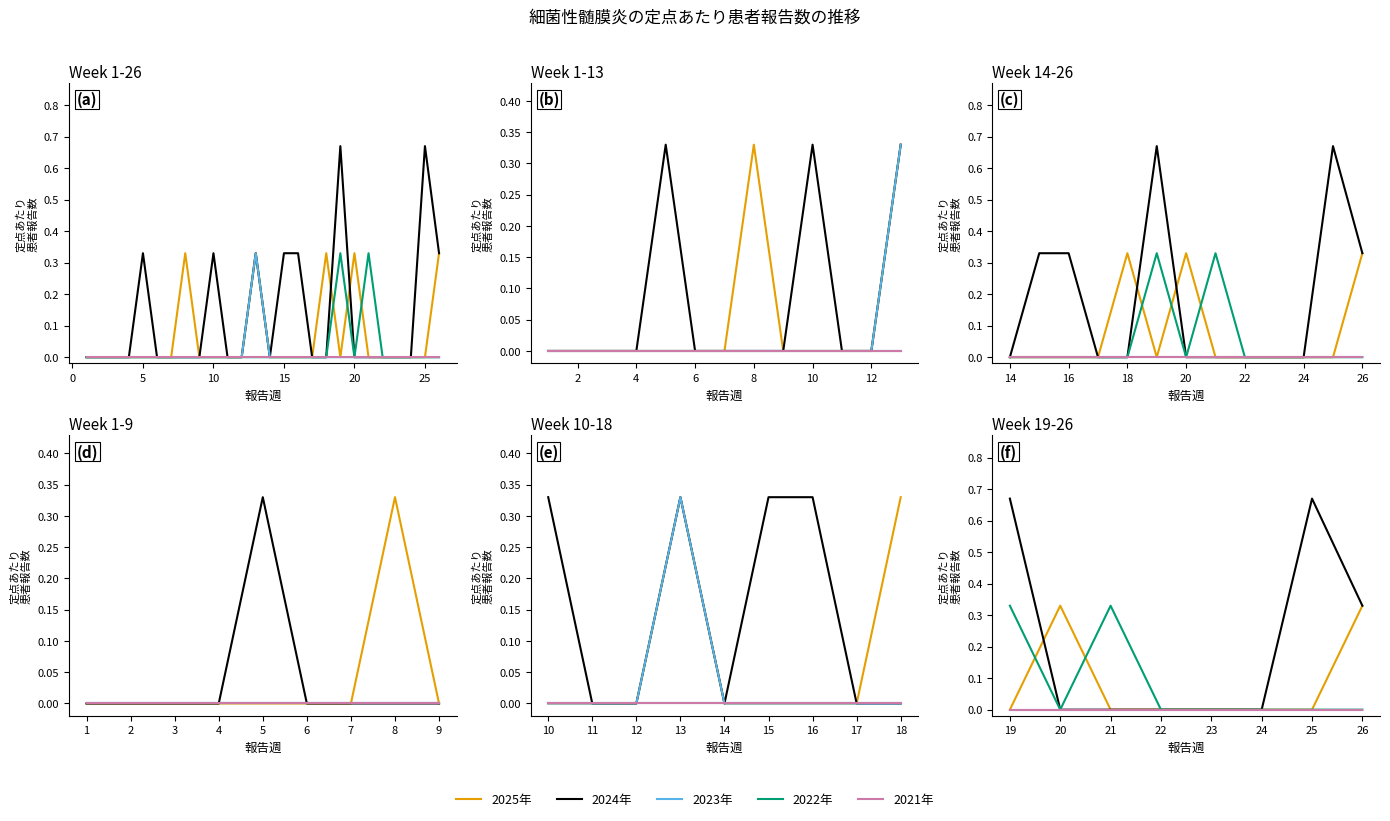

What is the greatest value displayed?

0.7